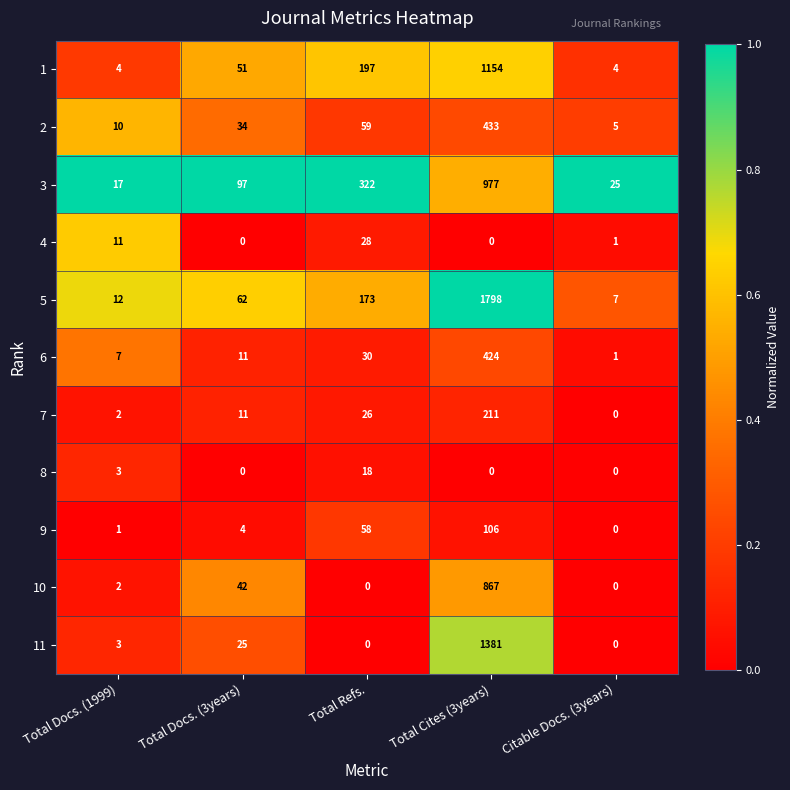

What is the difference between the highest and lowest values at Total Docs. (1999)?

16